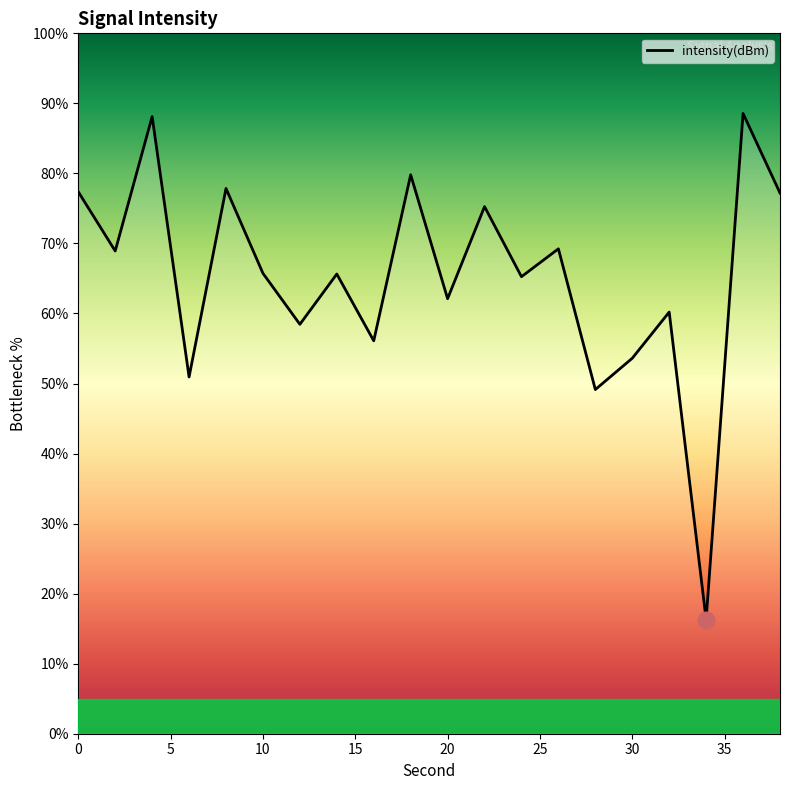

What is the difference between the maximum and minimum values?

72.3